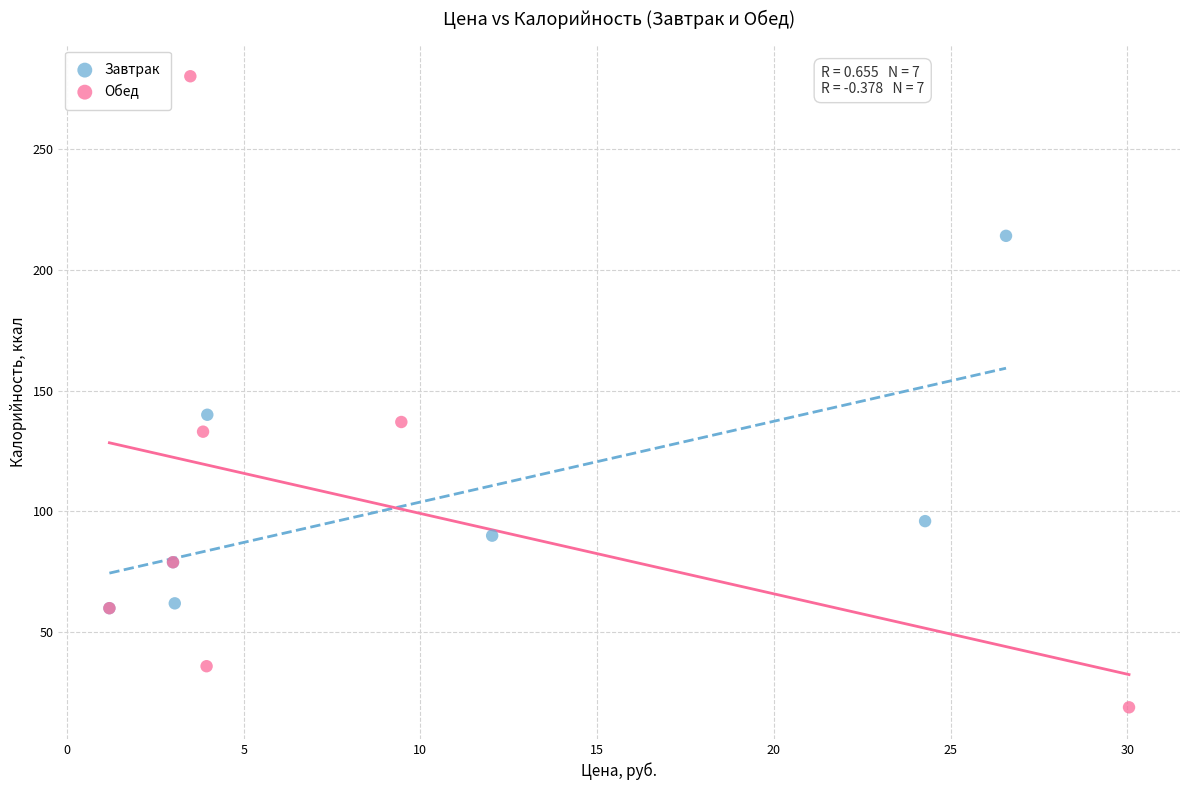

Which series has the widest spread of Y values?

Обед